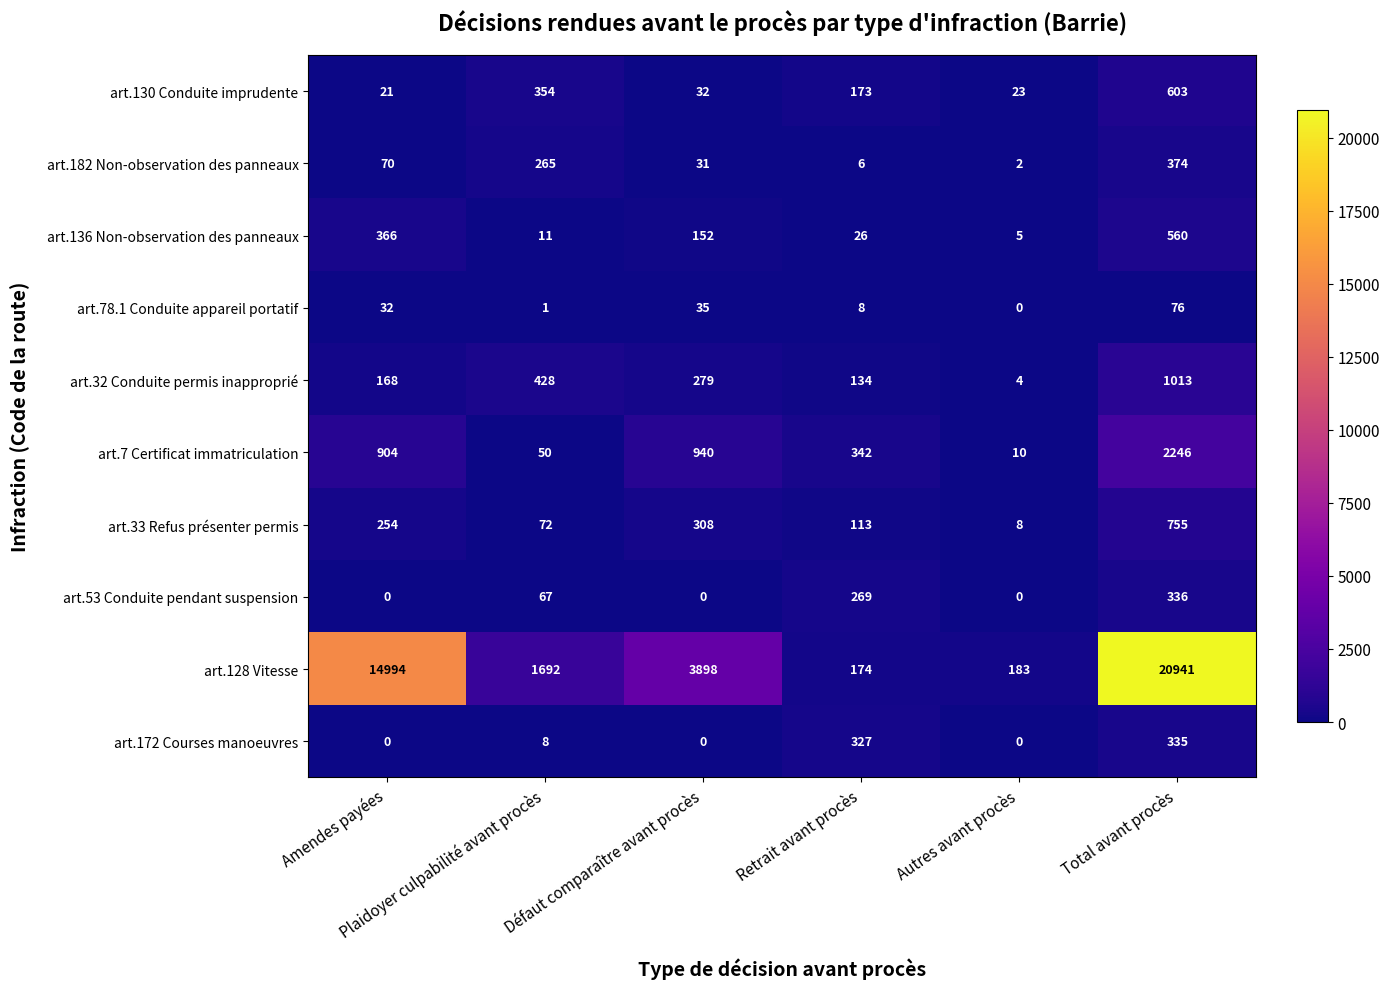

Which series has the largest range (max minus min)?

art.128 Vitesse